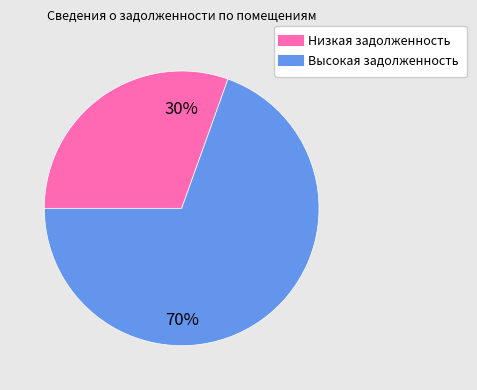

How many slices are in this pie chart?

2